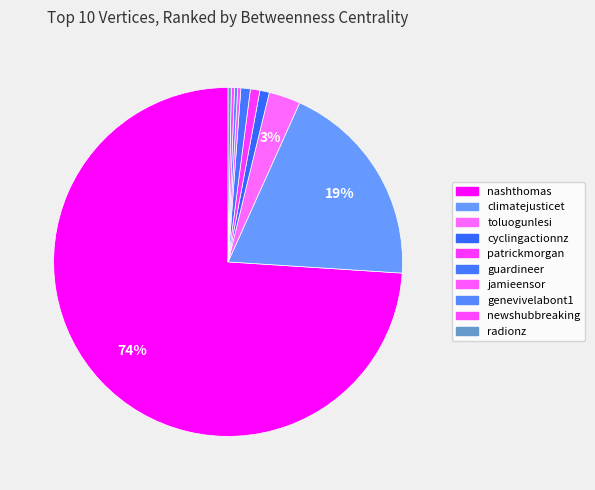

To the nearest percent, what is the combined percentage of cyclingactionnz and newshubbreaking?

1%